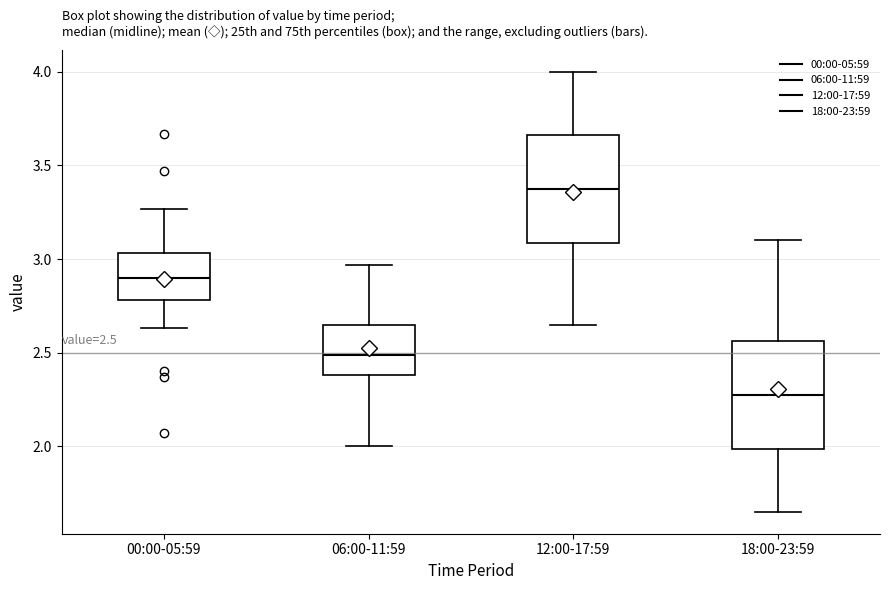

Which box's median line is the highest?

12:00-17:59